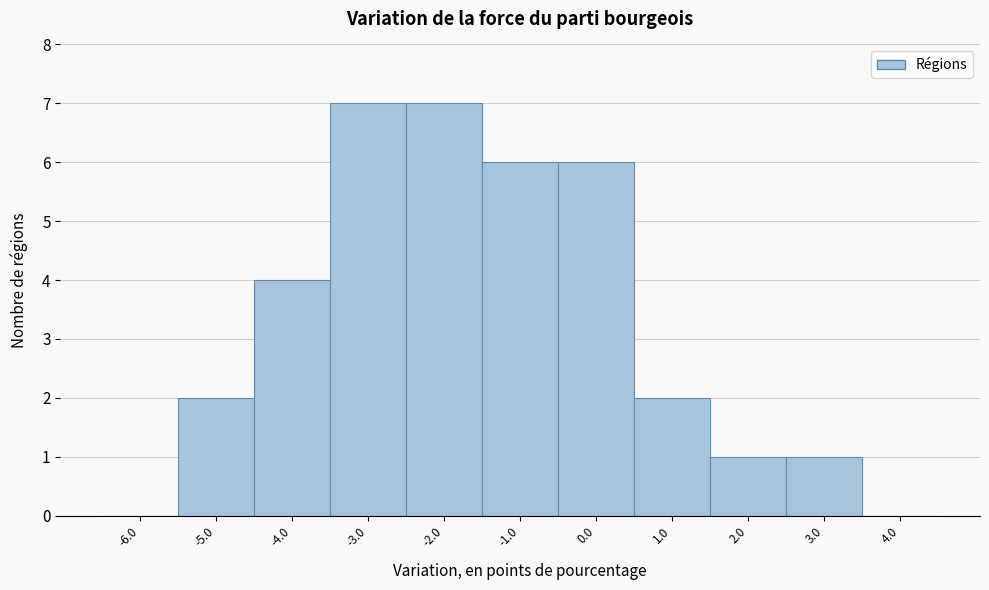

Reading left to right, transcribe this chart: for each bar, give the range it covers on the x-axis and its height. The values are not printed on the chart, so give them approximately, as read against the axis.

-6.5 to -5.5: 0
-5.5 to -4.5: 2
-4.5 to -3.5: 4
-3.5 to -2.5: 7
-2.5 to -1.5: 7
-1.5 to -0.5: 6
-0.5 to 0.5: 6
0.5 to 1.5: 2
1.5 to 2.5: 1
2.5 to 3.5: 1
3.5 to 4.5: 0